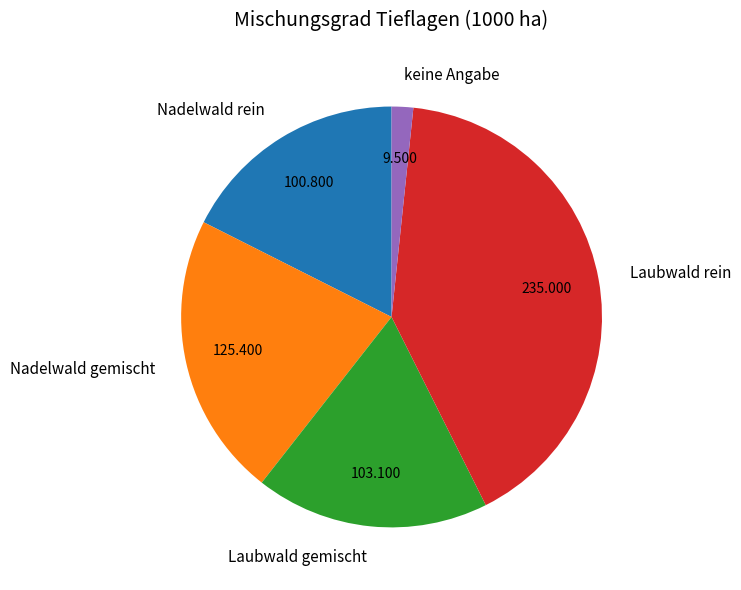

Combined, do Laubwald gemischt and keine Angabe account for over 50%?

No